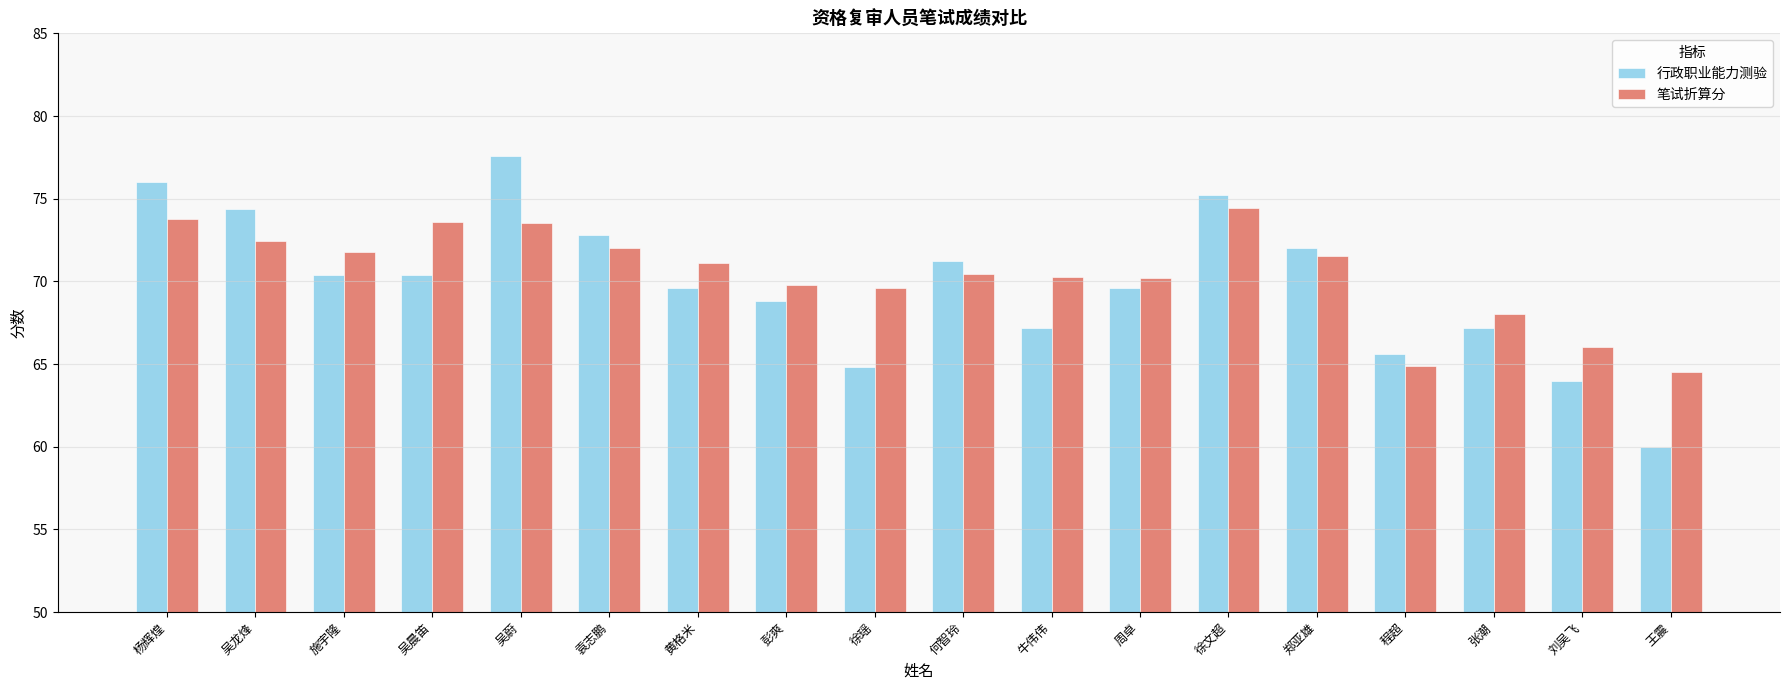

What is the sum of the 行政职业能力测验 values at 牛伟伟 and 吴蔚?

144.8